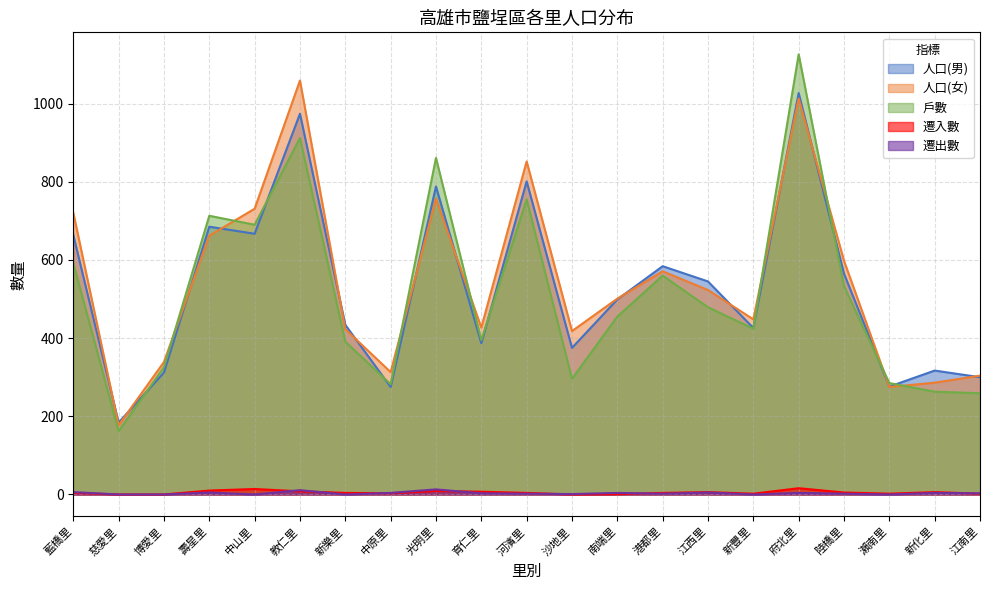

Reading right to left, transcribe all the data shown in this chart.

人口(男): 江南里=300	新化里=317	瀨南里=276	陸橋里=565	府北里=1027	新豐里=426	江西里=545	港都里=584	南端里=499	沙地里=375	河濱里=801	育仁里=387	光明里=788	中原里=275	新樂里=434	教仁里=974	中山里=667	壽星里=685	博愛里=312	慈愛里=184	藍橋里=664
人口(女): 江南里=304	新化里=286	瀨南里=275	陸橋里=598	府北里=1013	新豐里=448	江西里=523	港都里=571	南端里=501	沙地里=418	河濱里=852	育仁里=427	光明里=757	中原里=313	新樂里=423	教仁里=1059	中山里=731	壽星里=662	博愛里=339	慈愛里=177	藍橋里=721
戶數: 江南里=259	新化里=263	瀨南里=285	陸橋里=533	府北里=1126	新豐里=424	江西里=479	港都里=560	南端里=455	沙地里=296	河濱里=755	育仁里=395	光明里=861	中原里=282	新樂里=391	教仁里=912	中山里=690	壽星里=713	博愛里=326	慈愛里=162	藍橋里=592
遷入數: 江南里=2	新化里=6	瀨南里=2	陸橋里=5	府北里=16	新豐里=2	江西里=6	港都里=4	南端里=1	沙地里=0	河濱里=4	育仁里=7	光明里=9	中原里=3	新樂里=4	教仁里=8	中山里=14	壽星里=10	博愛里=0	慈愛里=0	藍橋里=4
遷出數: 江南里=3	新化里=4	瀨南里=0	陸橋里=2	府北里=4	新豐里=0	江西里=5	港都里=2	南端里=4	沙地里=1	河濱里=2	育仁里=3	光明里=13	中原里=4	新樂里=0	教仁里=11	中山里=0	壽星里=5	博愛里=0	慈愛里=0	藍橋里=6